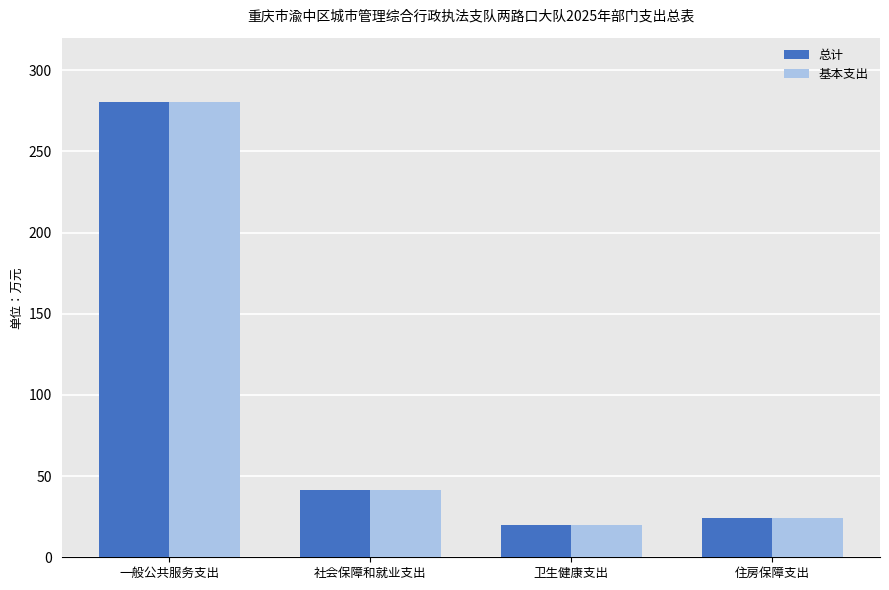

True or false: 总计 has a value of 280.7 at 一般公共服务支出.

True